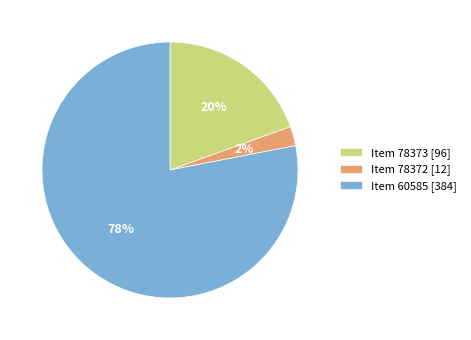

The Item 78372 [12] slice represents 2% of the pie. True or false?

True